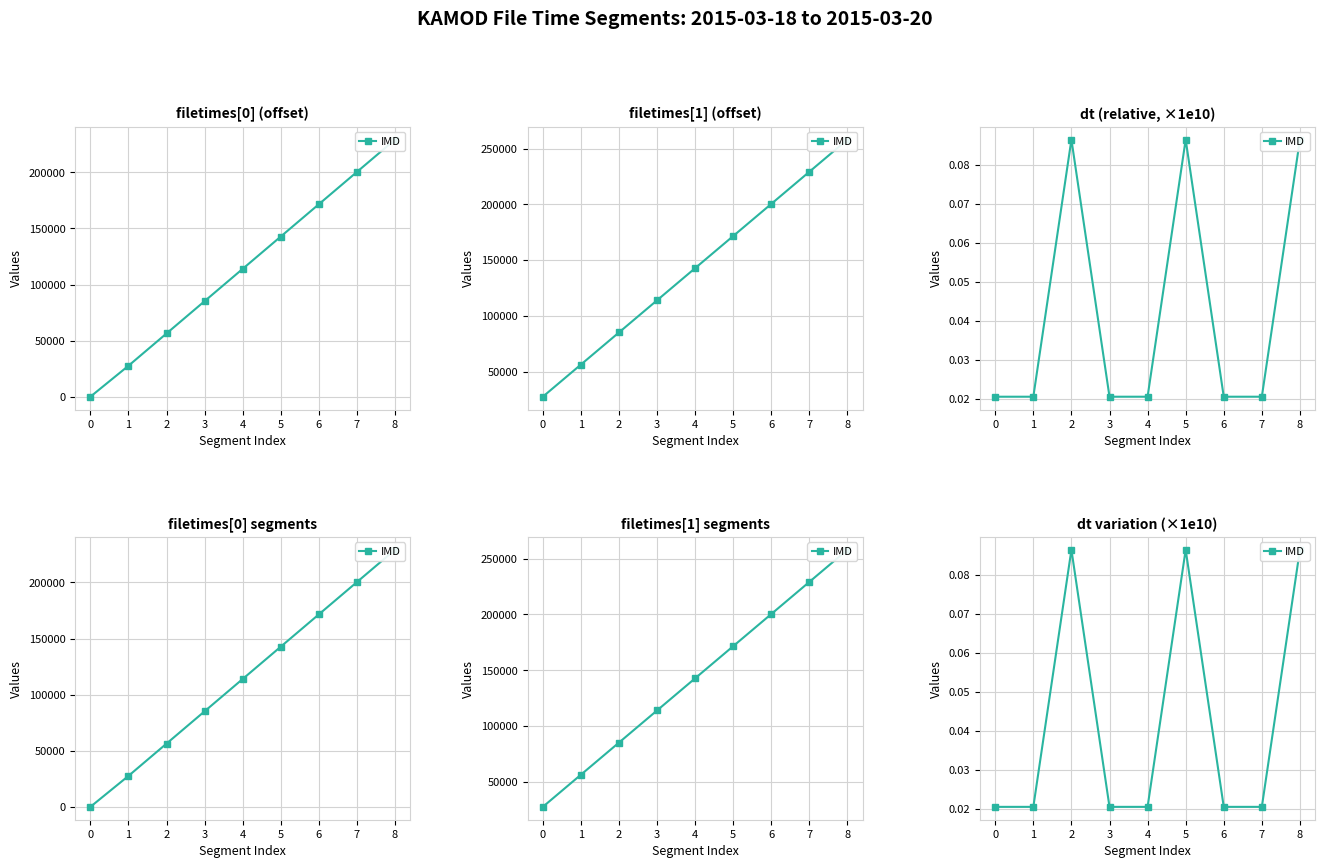

What is the difference between the values at 5 and 6?

0.1